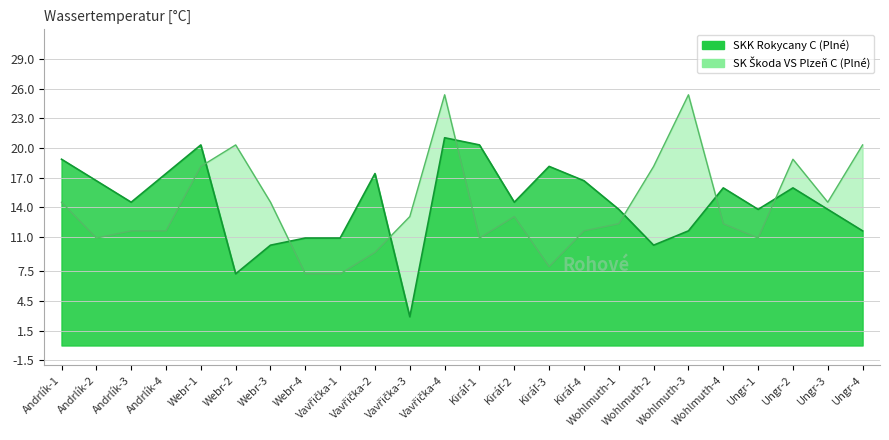

Is it true that SKK Rokycany C (Plné) equals 4.5 at Vavřička-3?

False